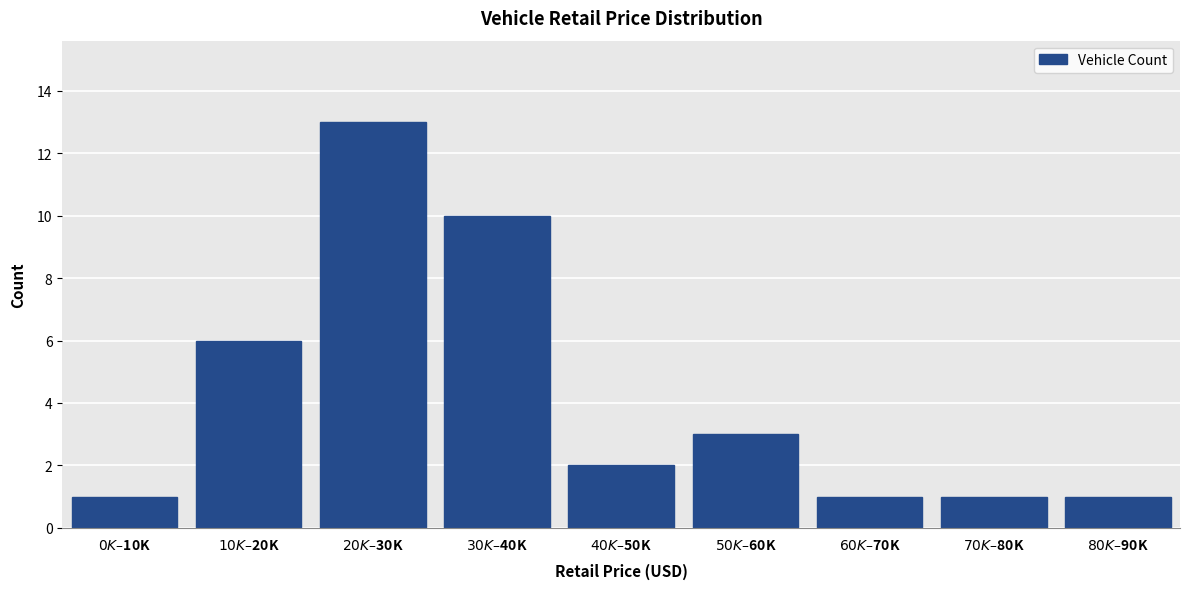

Reading right to left, extract all data points from this chart.

1	1	1	3	2	10	13	6	1